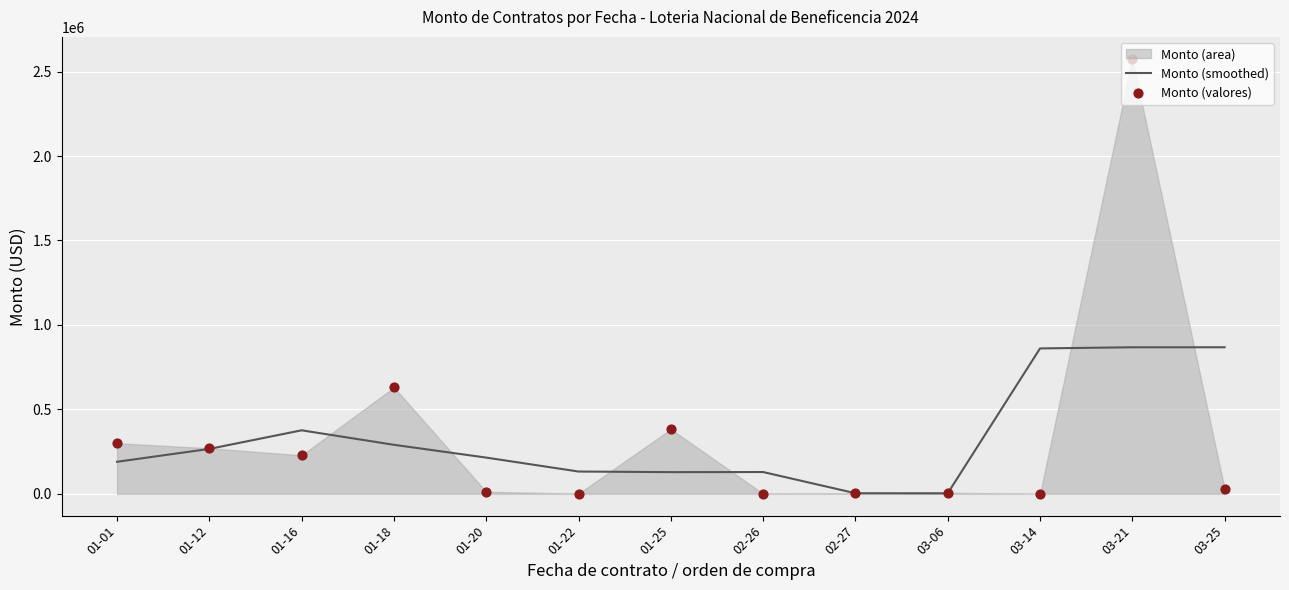

Which series reaches the maximum Y coordinate?

Monto (valores)